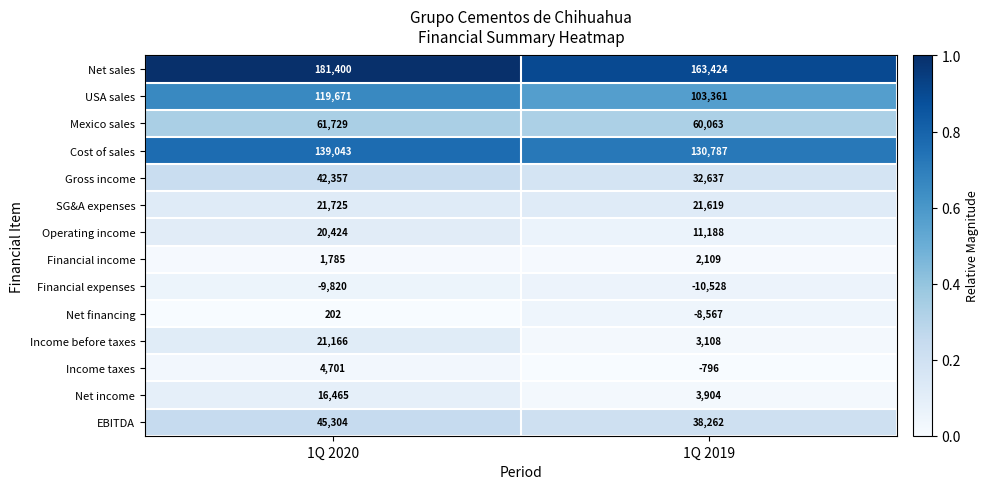

The Mexico sales series shows 60063 at 1Q 2019. True or false?

True